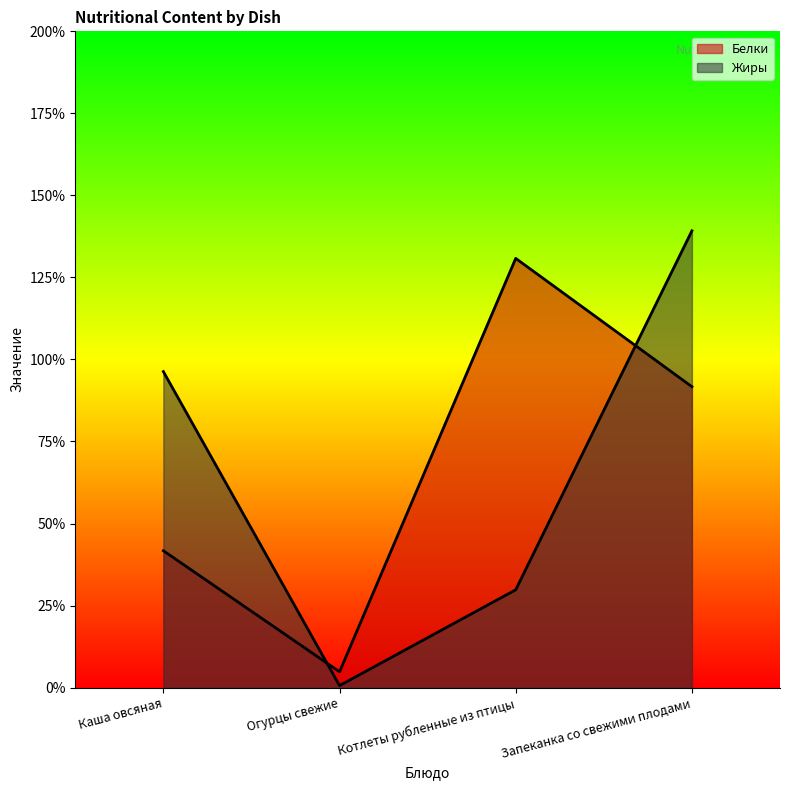

List the series in order of their overall mean, lowest first.

Жиры, Белки